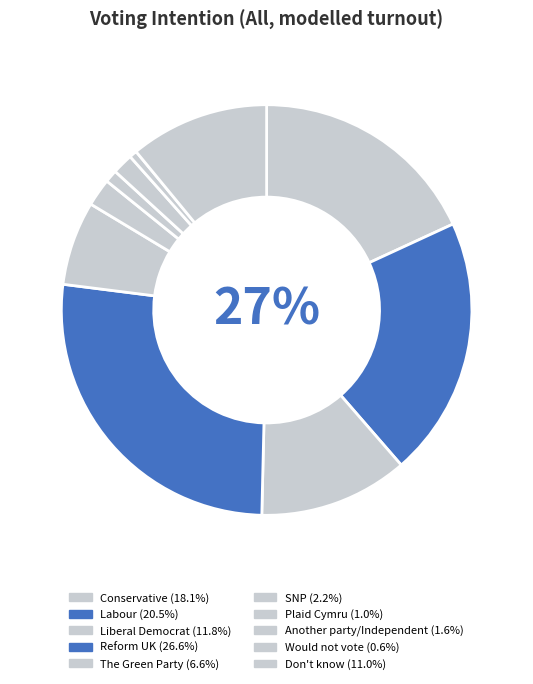

Count the number of slices in the pie.

10